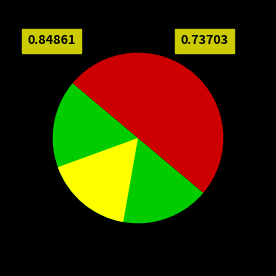

To the nearest percent, what percentage of the pie is EMR142?

50%